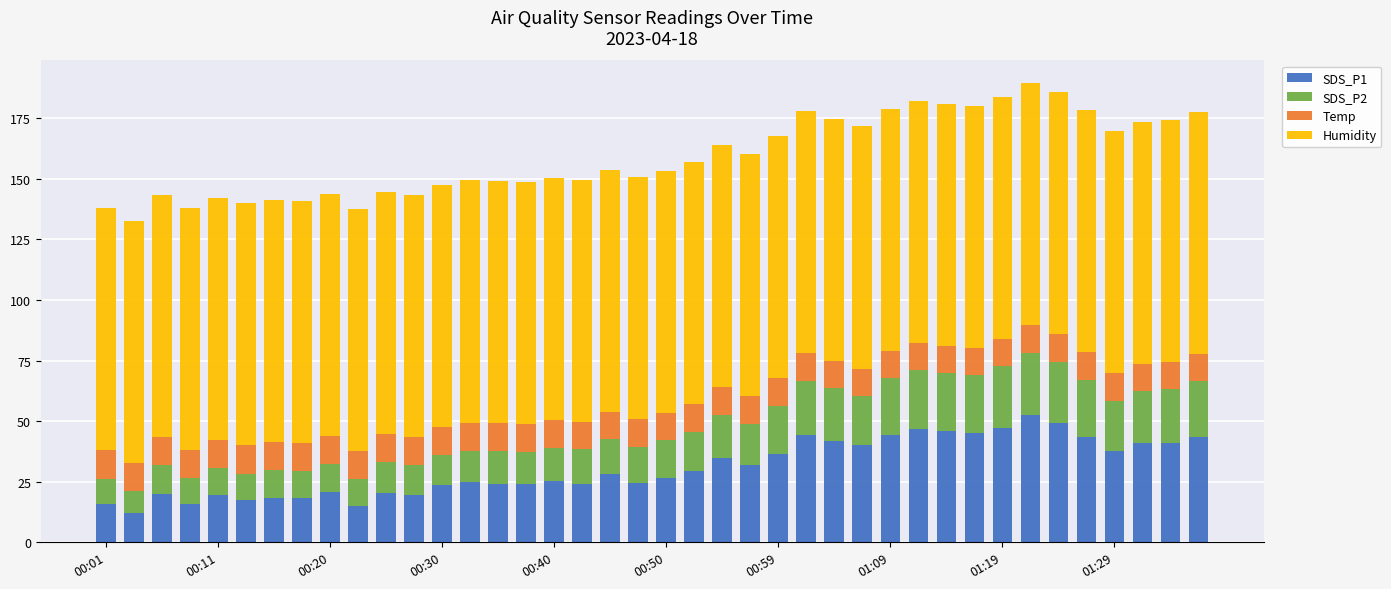

What is the minimum value for SDS_P1?

12.1